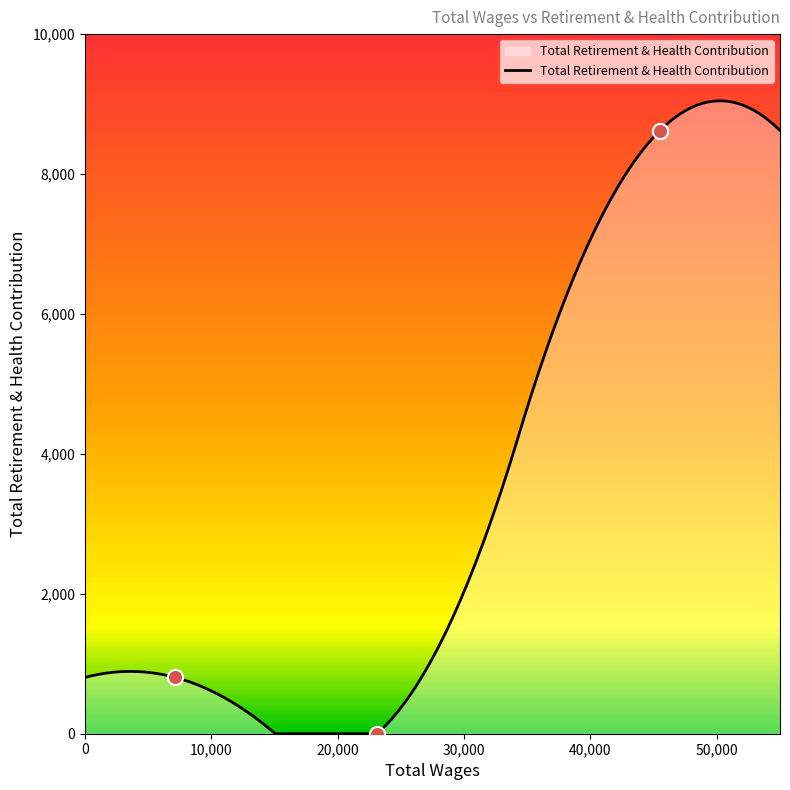

Between 23113.0 and 7164.0, which is larger?

7164.0